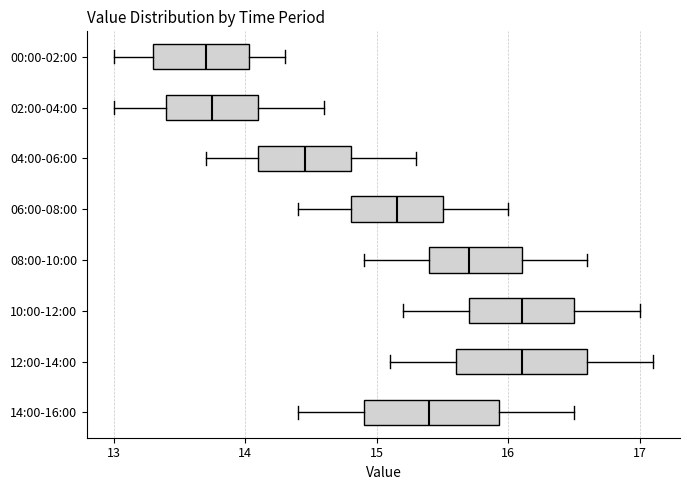

Where is the right edge of the box for 02:00-04:00 on the x-axis? The values are not printed on the chart, so give them approximately, as read against the axis.

14.1